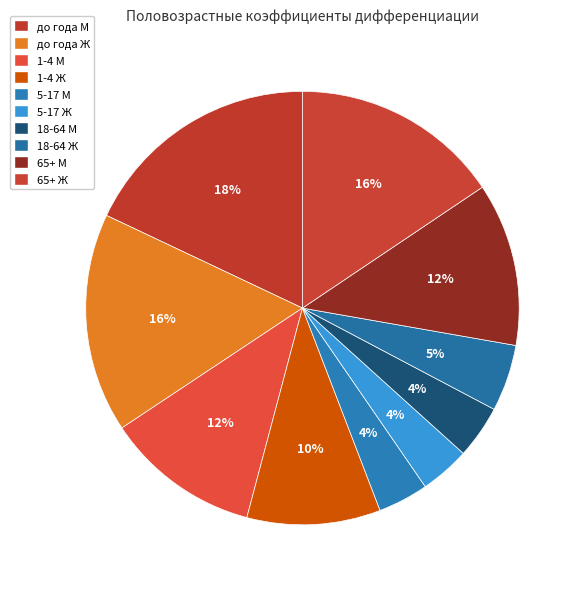

How many slices are in this pie chart?

10